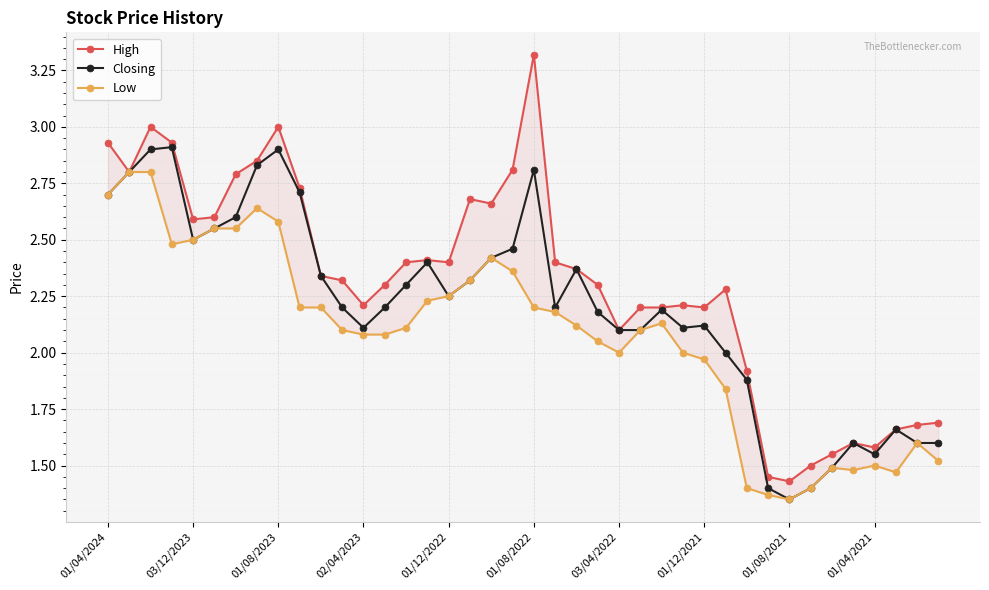

True or false: Closing has more than 1 points higher than both neighbors.

True